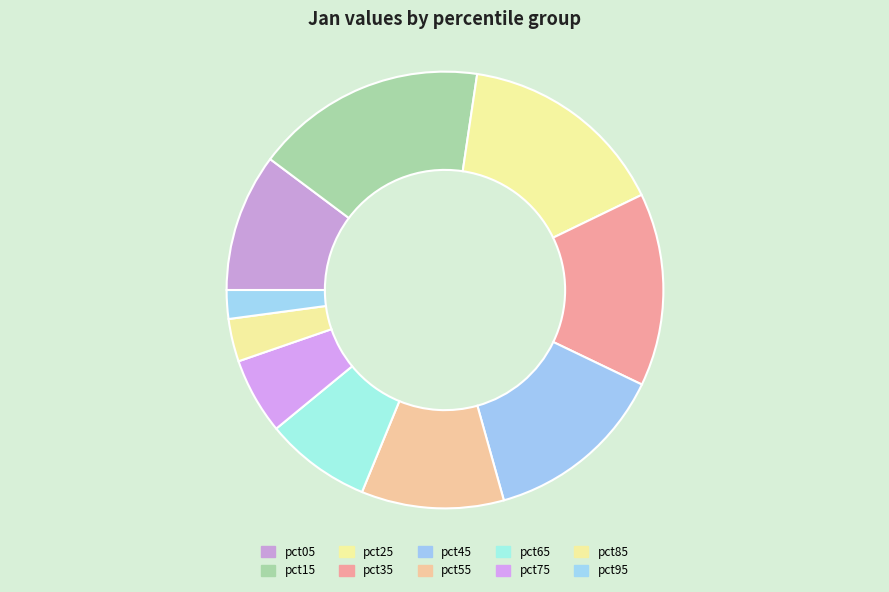

What portion of the pie excludes pct55?

89.5%